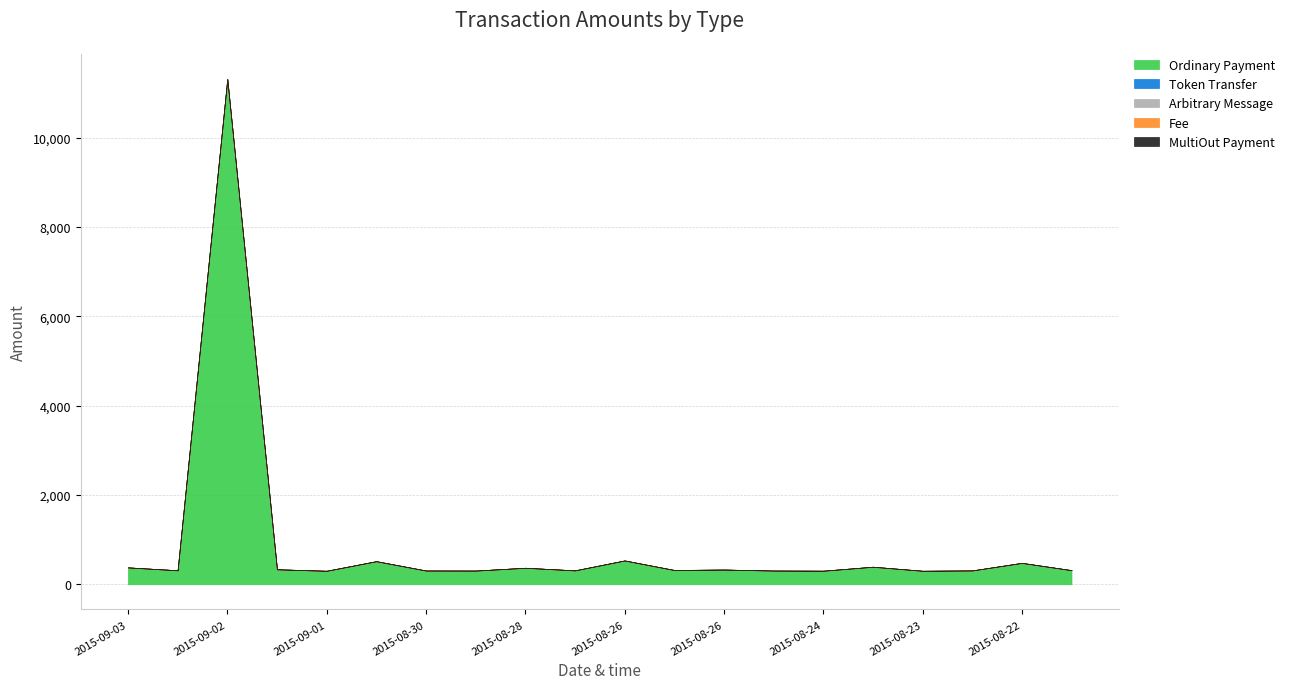

True or false: Token Transfer has a value of 0.0 at 2015-08-28.

True